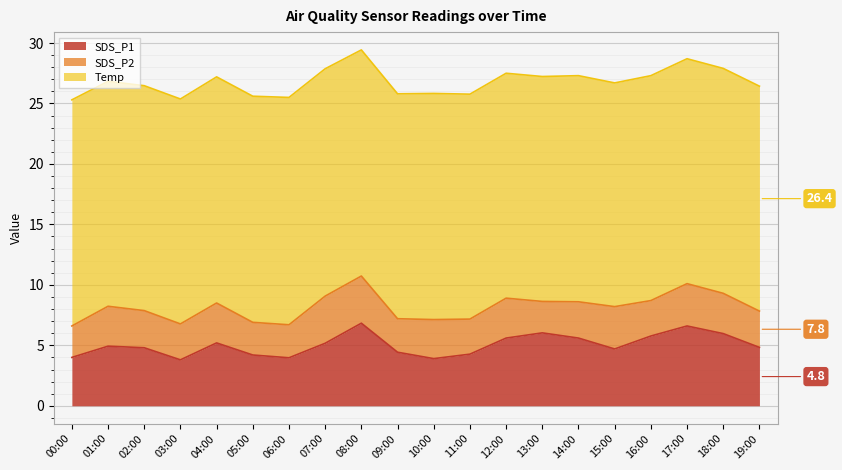

What is the label of the 16th point from the right?

04:00